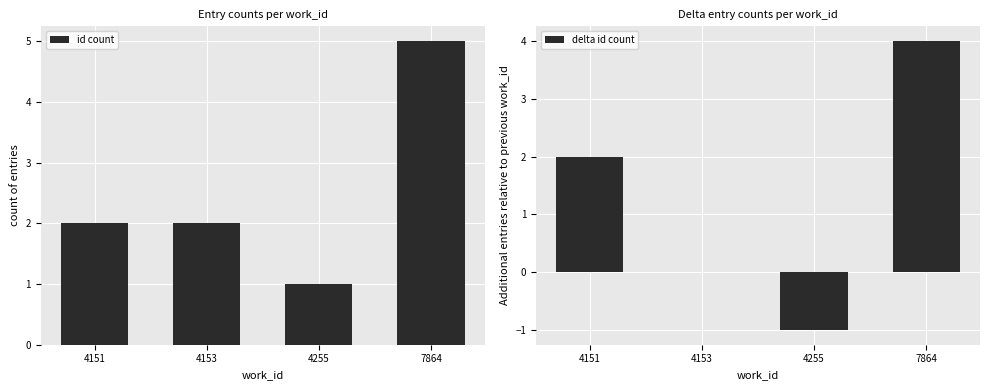

The id count series shows 2 at 4151. True or false?

True